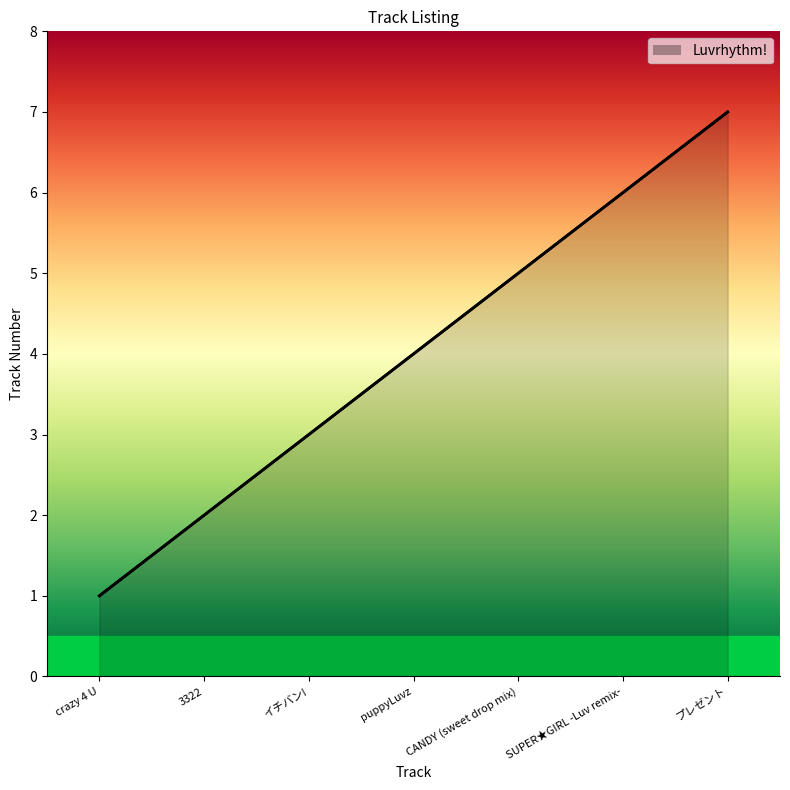

List the labels in order of value, largest first.

プレゼント, SUPER★GIRL -Luv remix-, CANDY (sweet drop mix), puppyLuvz, イチバン!, 3322, crazy 4 U